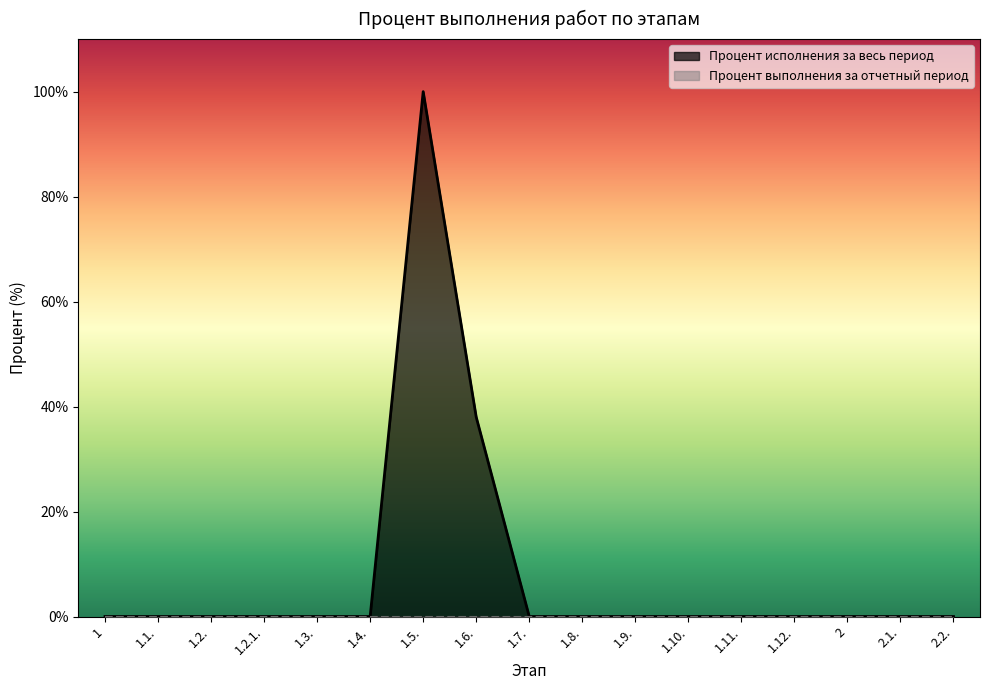

Rank the categories by value from lowest to highest.

1, 1.1., 1.2., 1.2.1., 1.3., 1.4., 1.7., 1.8., 1.9., 1.10., 1.11., 1.12., 2, 2.1., 2.2., 1.6., 1.5.